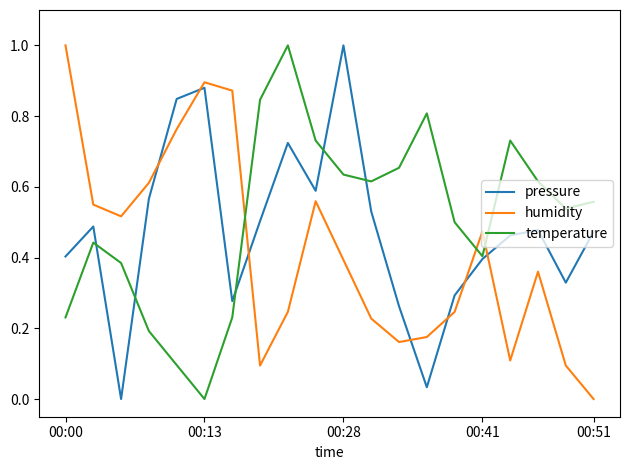

How many values in the pressure series exceed 0?

19